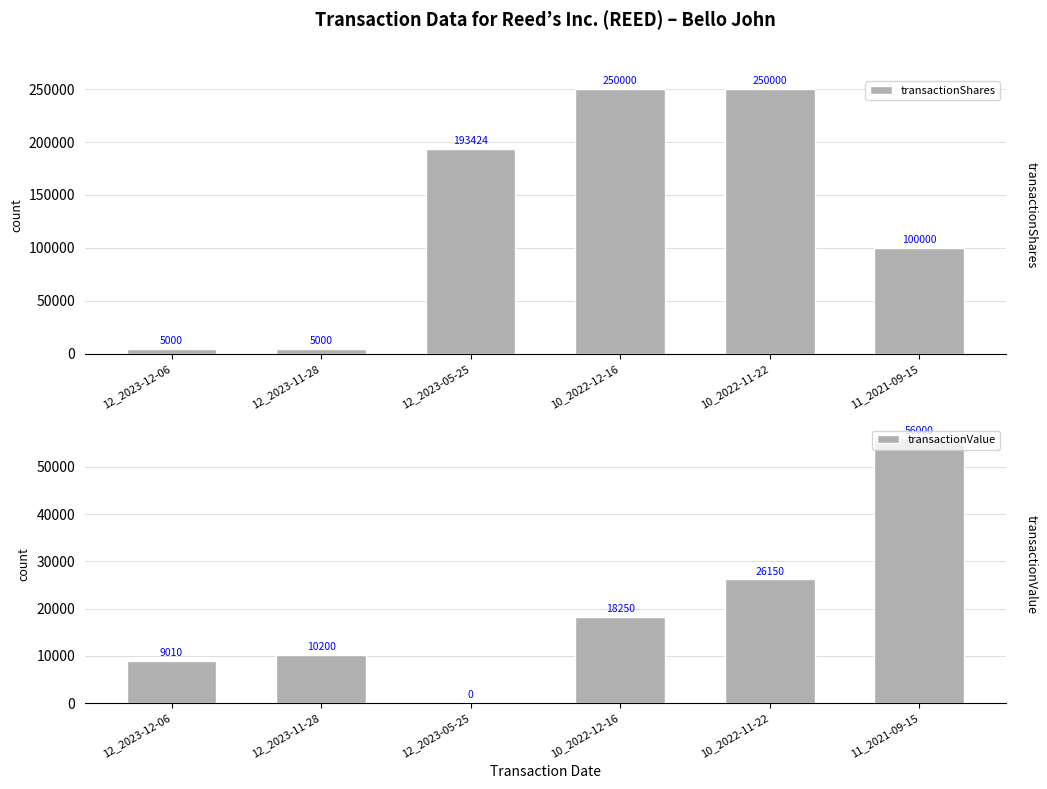

Between 12_2023-11-28 and 10_2022-12-16, which series saw the biggest shift?

transactionShares